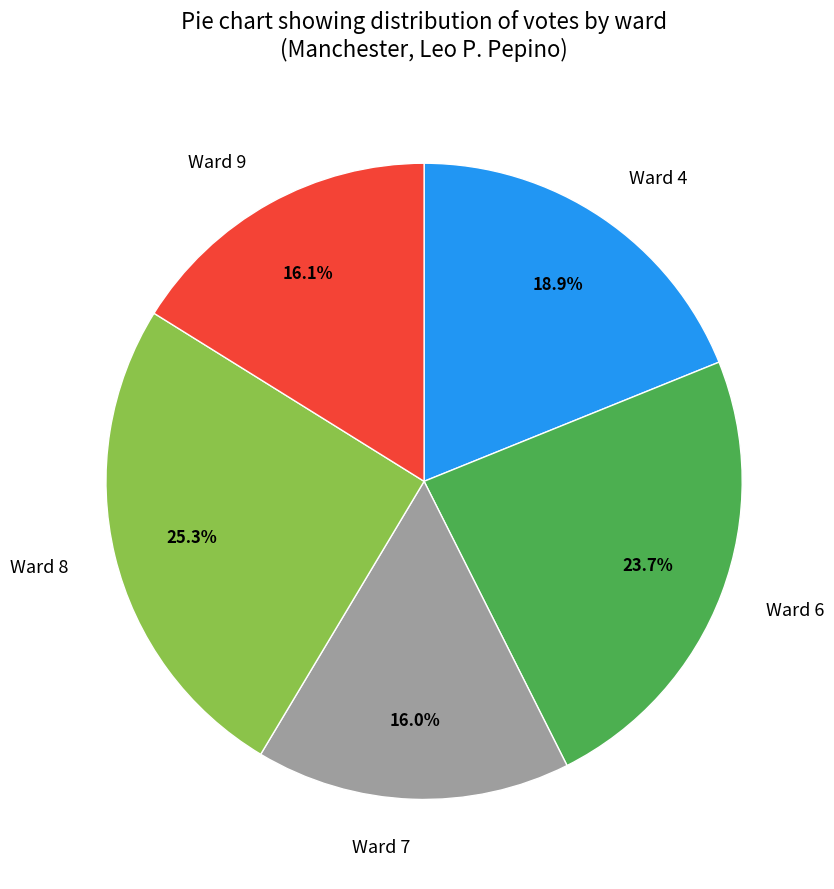

Is Ward 6 the majority of the pie?

No